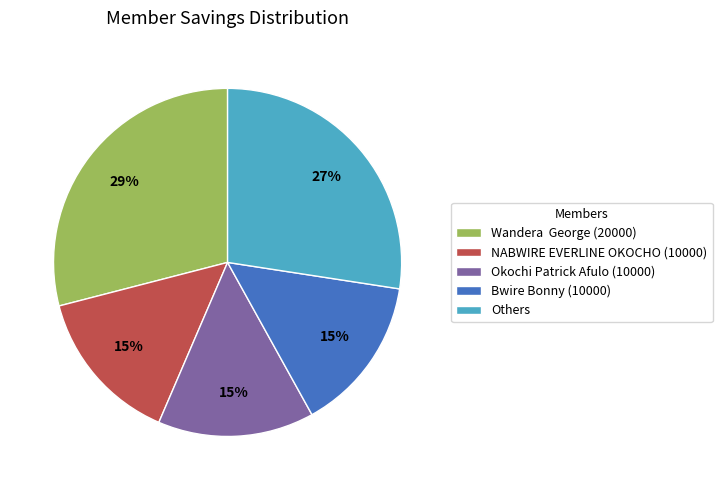

Does any single category account for the majority?

No